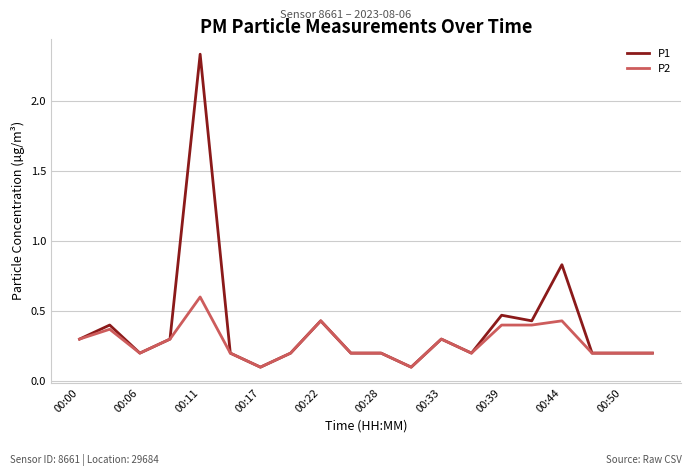

True or false: P1 has more than 1 interior local peaks.

True